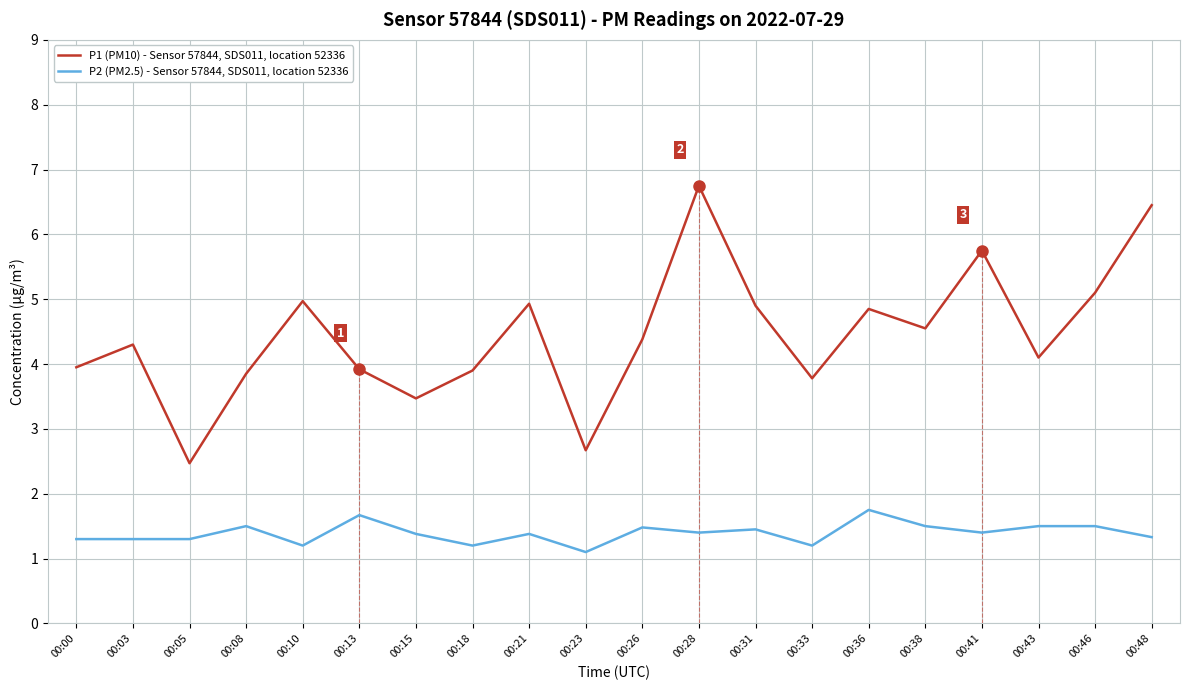

What is the total value across all series at 00:31?

6.4